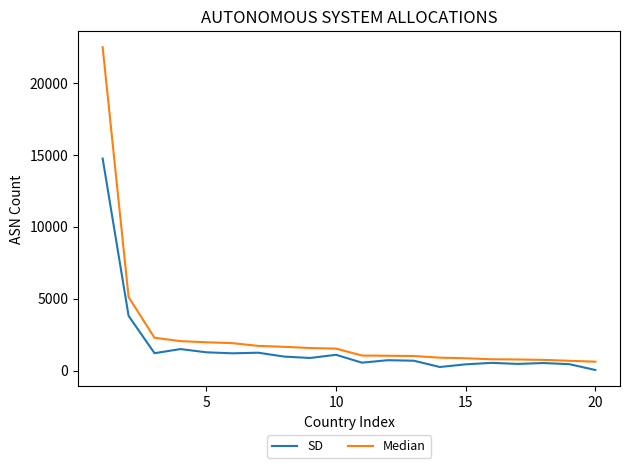

Which series has the largest range (max minus min)?

Median